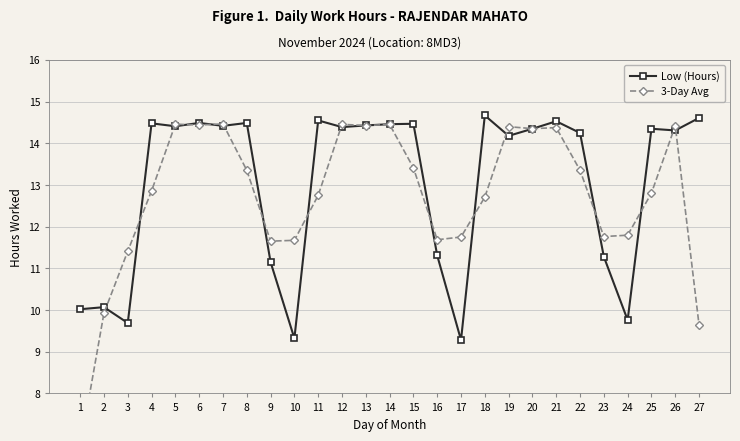

What is the value of the Low (Hours) point at the 25th from the left?

14.3